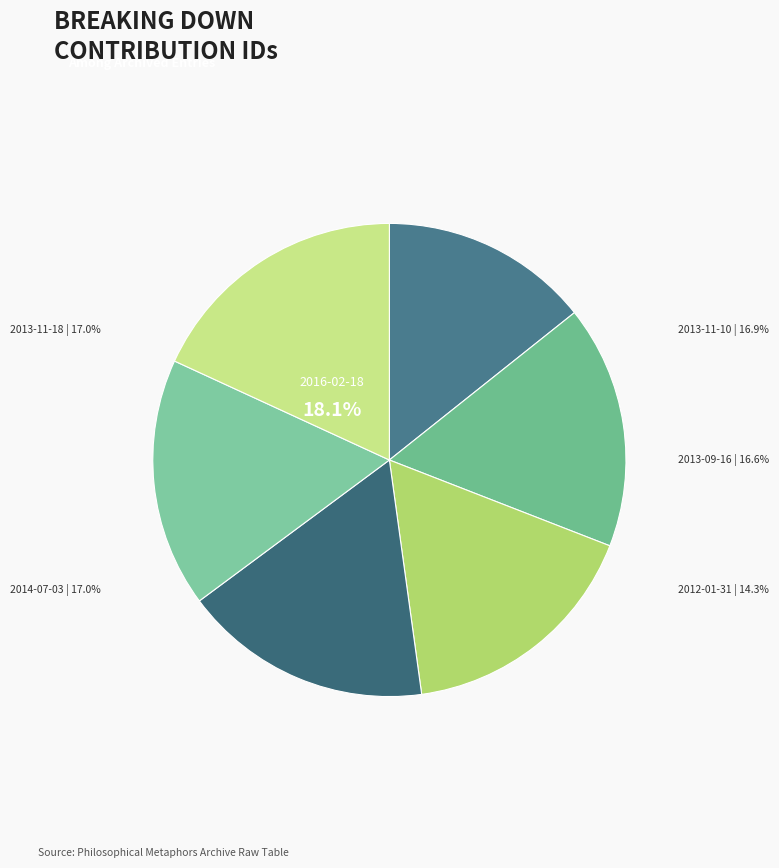

Approximately how many times larger is the value at 2016-02-18 compared to 2014-07-03?

1.1